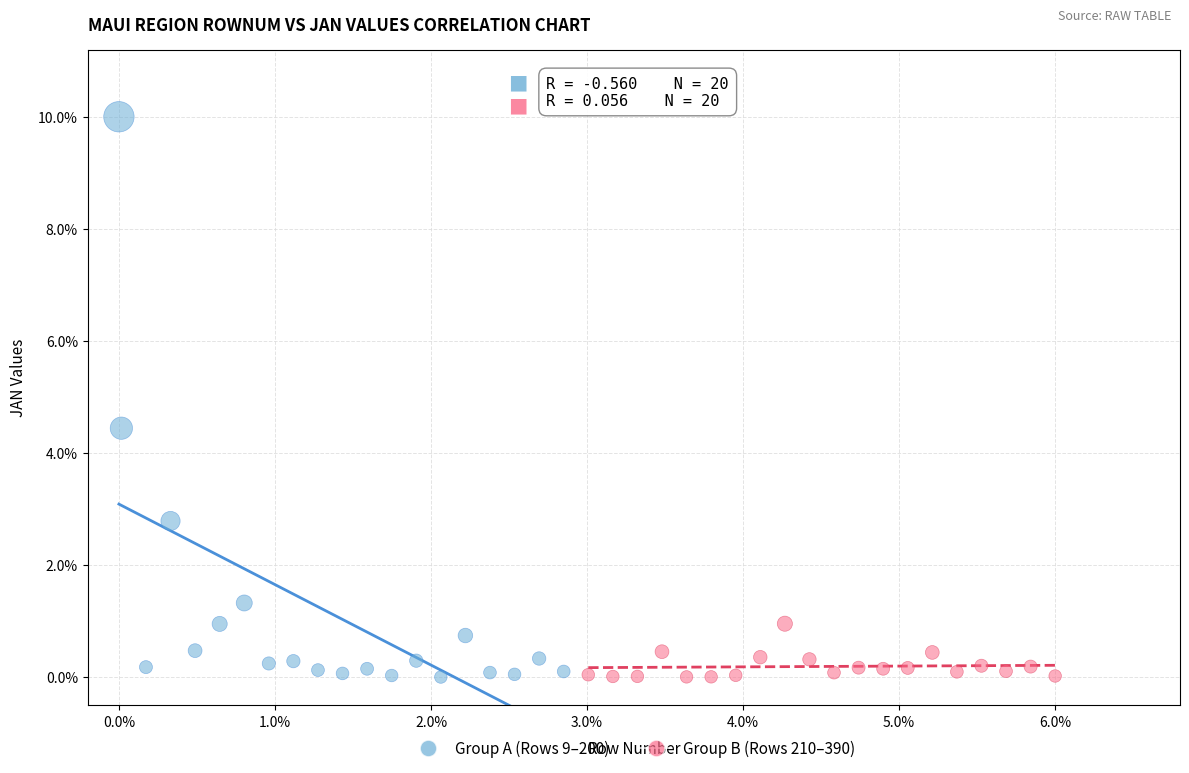

Which series has the widest spread of Y values?

Group A (Rows 9–200)